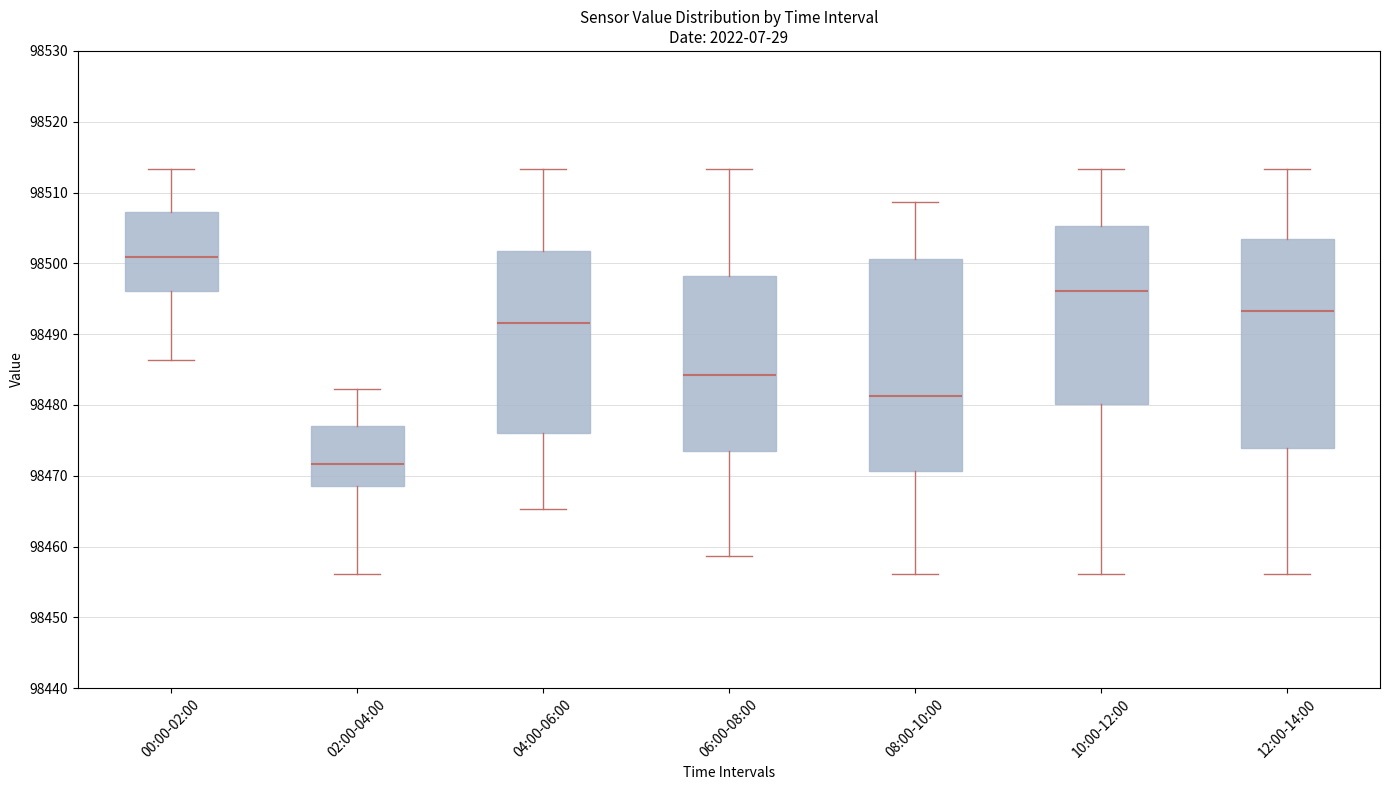

Reading left to right, transcribe this box plot: for each box, give where its median line is, the range the box spans, and where its two whiskers end, as read against the y-axis. The values are not printed on the chart, so give them approximately, as read against the axis.

00:00-02:00: median 98501, box 98496 to 98507, whiskers 98486 to 98513
02:00-04:00: median 98472, box 98469 to 98477, whiskers 98456 to 98482
04:00-06:00: median 98492, box 98476 to 98502, whiskers 98465 to 98513
06:00-08:00: median 98484, box 98473 to 98498, whiskers 98459 to 98513
08:00-10:00: median 98481, box 98471 to 98501, whiskers 98456 to 98509
10:00-12:00: median 98496, box 98480 to 98505, whiskers 98456 to 98513
12:00-14:00: median 98493, box 98474 to 98503, whiskers 98456 to 98513